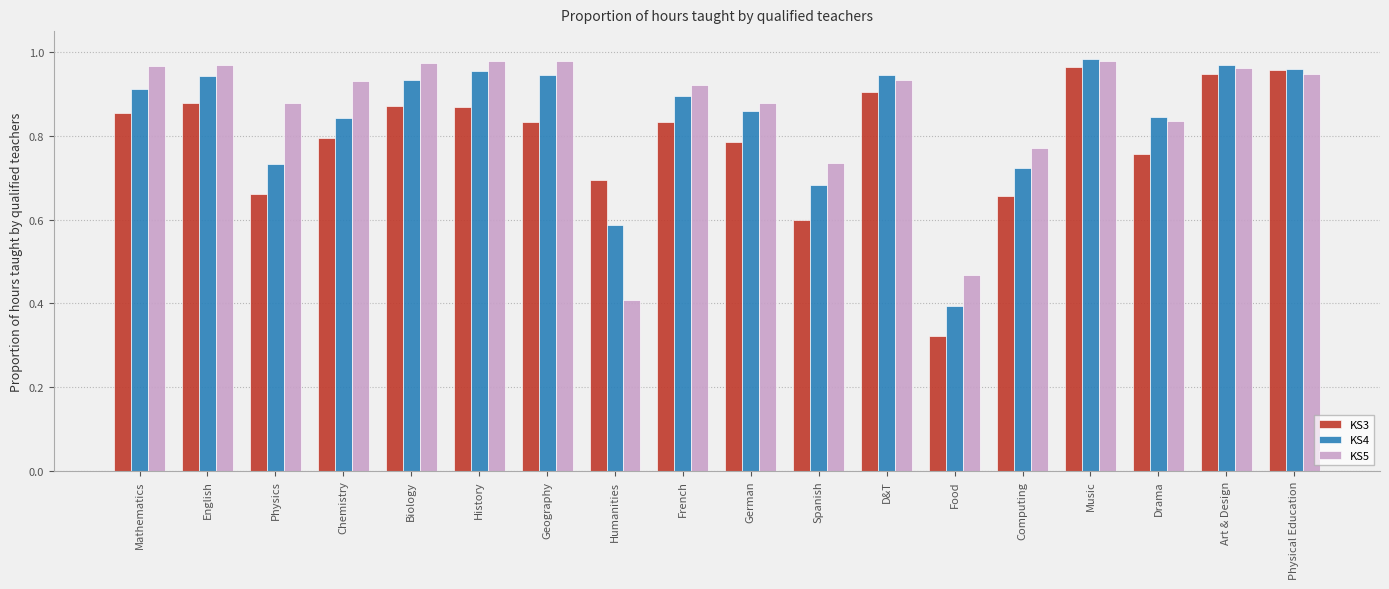

What is the minimum value for KS5?

0.4